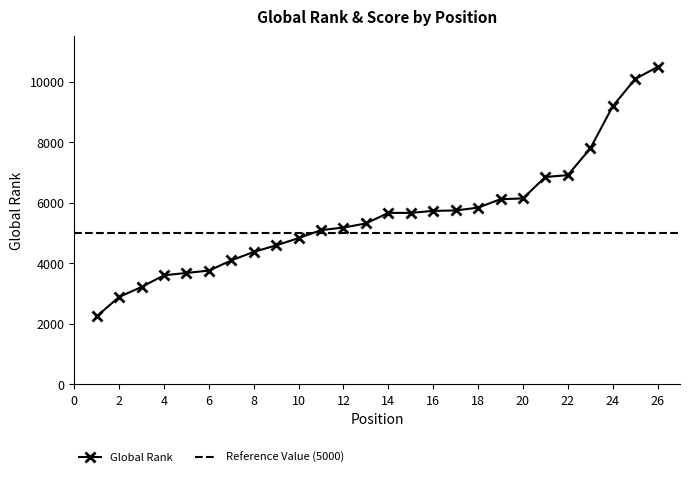

Which has a higher value, 7 or 15?

15